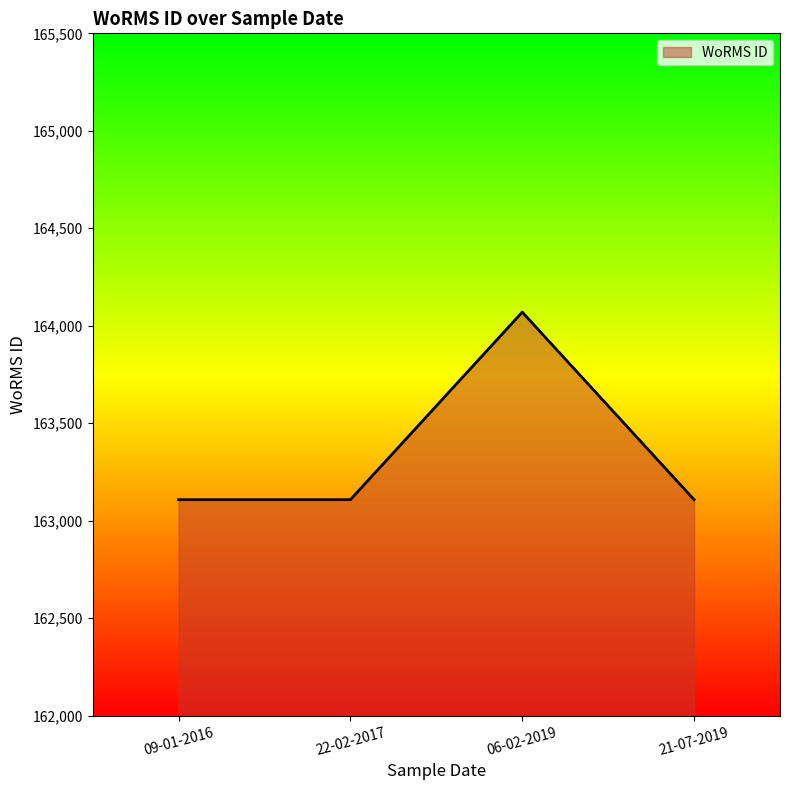

What is the sum of the values at 06-02-2019 and 21-07-2019?

327178